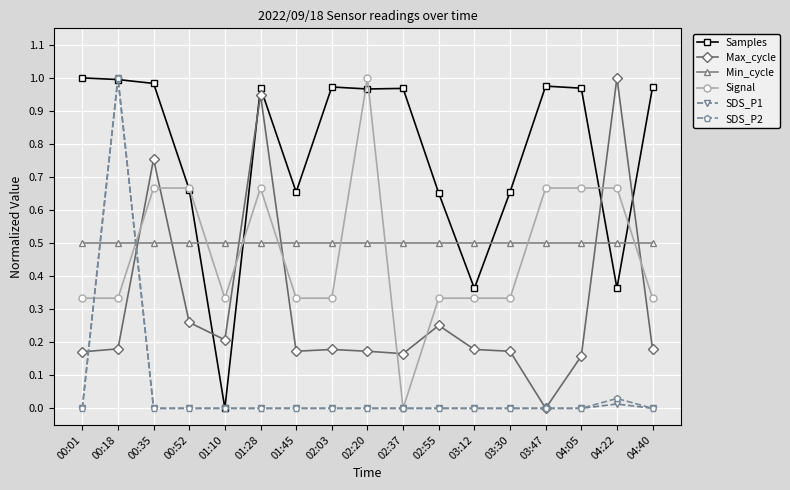

What position from the right is 03:30?

5